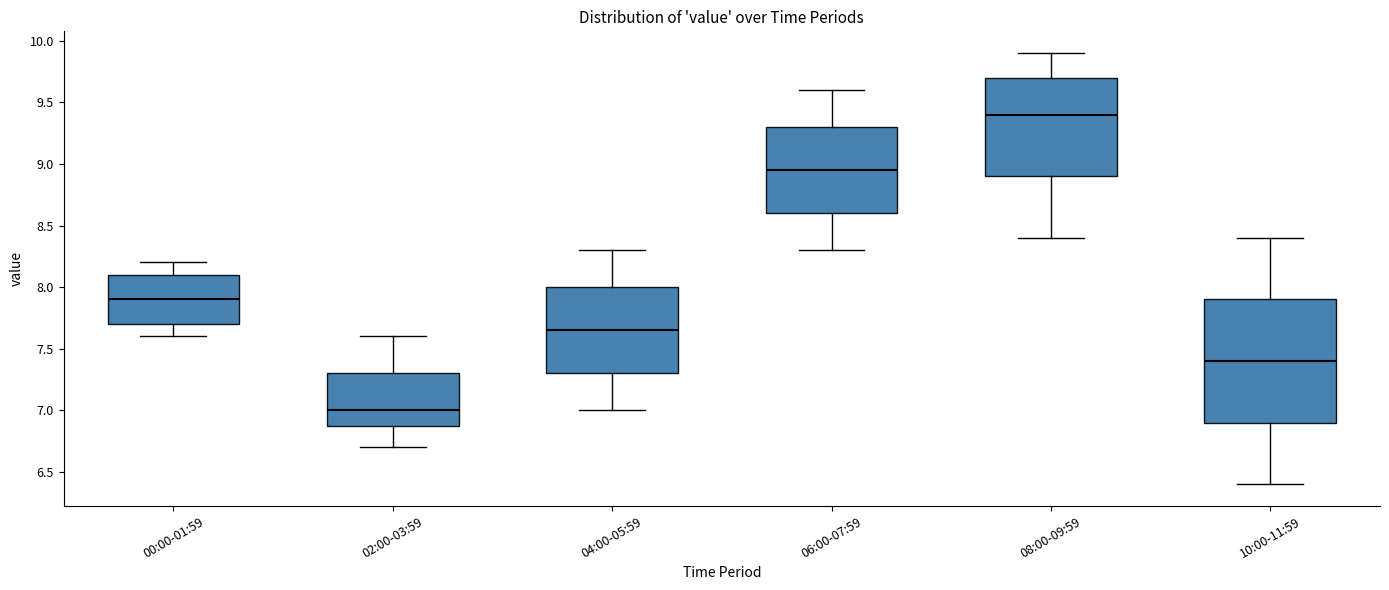

Reading left to right, transcribe this box plot: for each box, give where its median line is, the range the box spans, and where its two whiskers end, as read against the y-axis. The values are not printed on the chart, so give them approximately, as read against the axis.

00:00-01:59: median 7.90, box 7.70 to 8.10, whiskers 7.60 to 8.20
02:00-03:59: median 7.00, box 6.90 to 7.30, whiskers 6.70 to 7.60
04:00-05:59: median 7.65, box 7.30 to 8.00, whiskers 7.00 to 8.30
06:00-07:59: median 8.95, box 8.60 to 9.30, whiskers 8.30 to 9.60
08:00-09:59: median 9.40, box 8.90 to 9.70, whiskers 8.40 to 9.90
10:00-11:59: median 7.40, box 6.90 to 7.90, whiskers 6.40 to 8.40